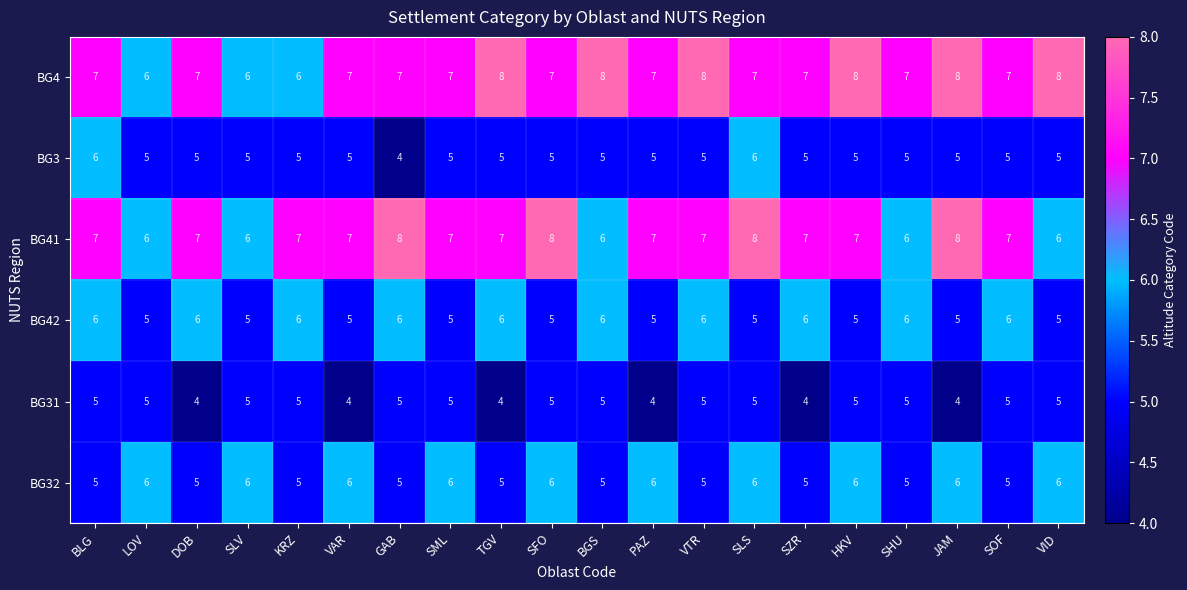

What is the greatest value displayed?

8